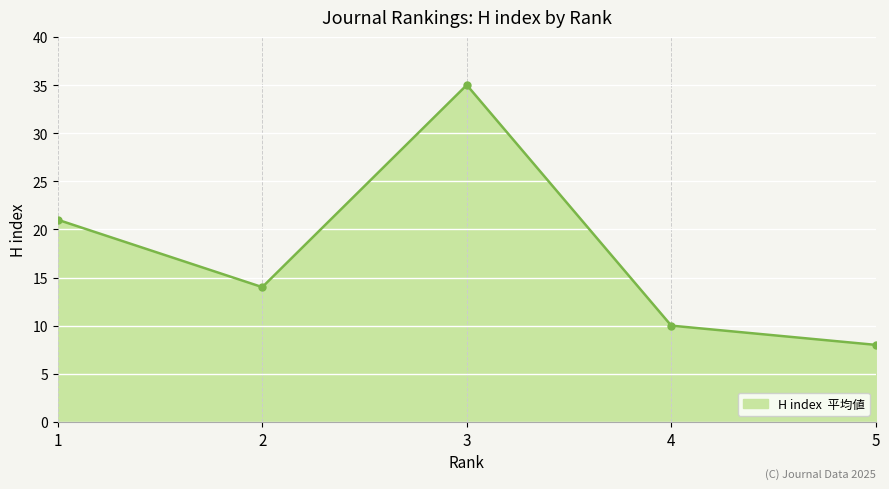

What is the value of the 4th point from the left?

10